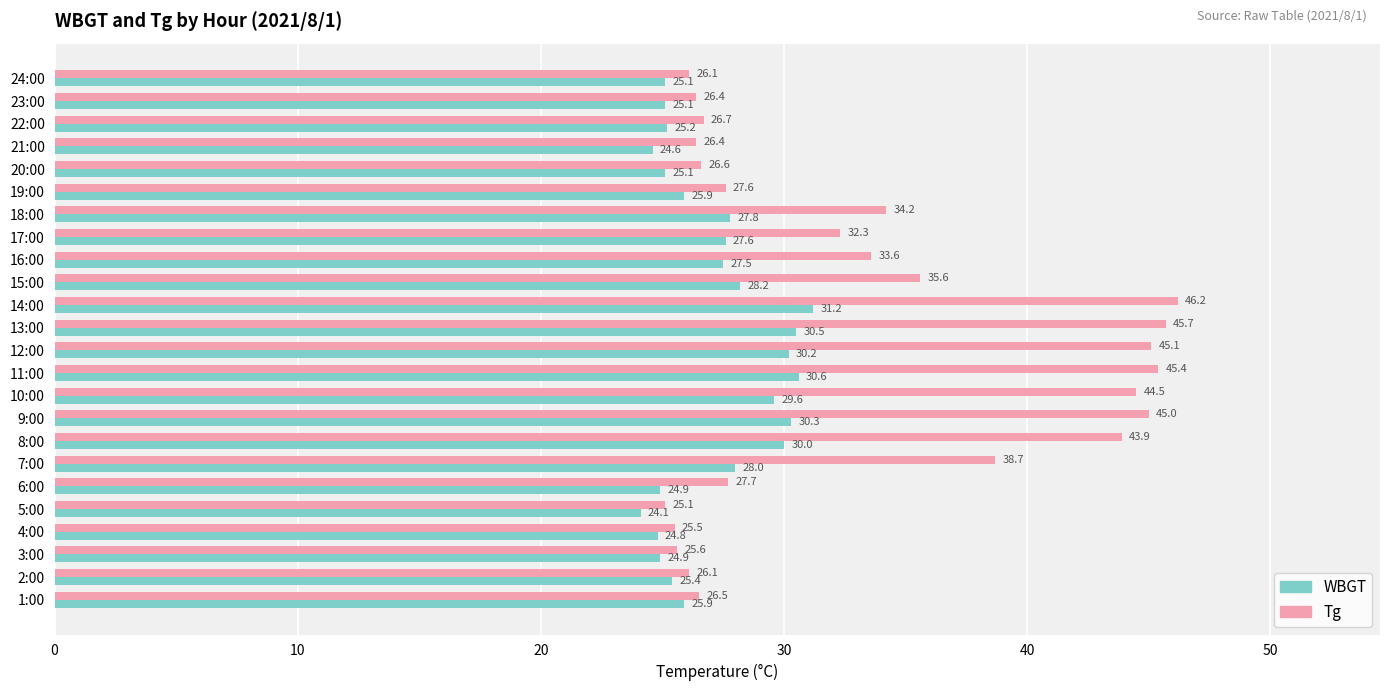

At which label does Tg reach its peak?

14:00